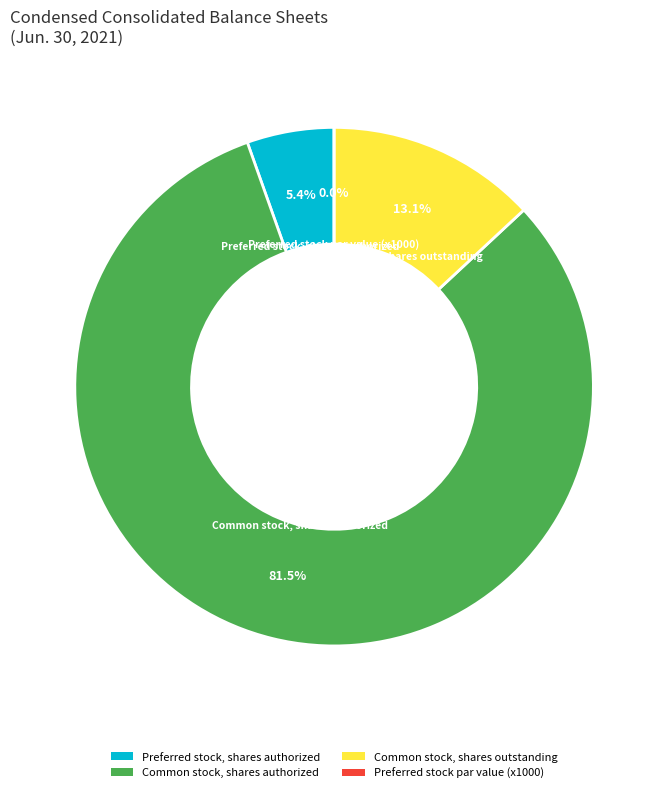

What percentage do Common stock, shares authorized and Preferred stock, shares authorized together represent?

86.9%